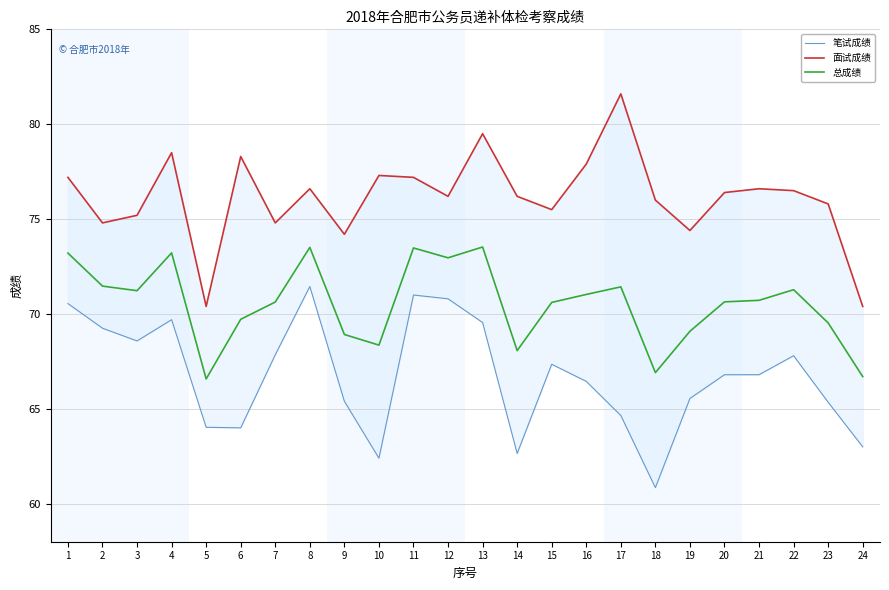

What is the sum of all 面试成绩 values?

1827.5